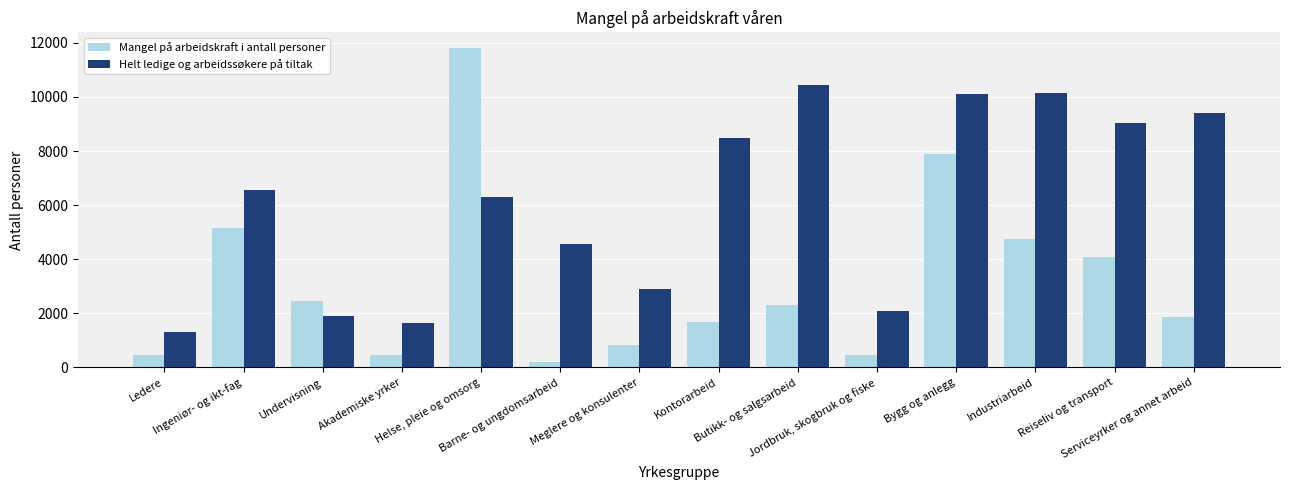

Reading left to right, transcribe all the data shown in this chart.

Mangel på arbeidskraft i antall personer: Ledere=450	Ingeniør- og ikt-fag=5150	Undervisning=2450	Akademiske yrker=450	Helse, pleie og omsorg=11800	Barne- og ungdomsarbeid=200	Meglere og konsulenter=850	Kontorarbeid=1700	Butikk- og salgsarbeid=2300	Jordbruk, skogbruk og fiske=450	Bygg og anlegg=7900	Industriarbeid=4750	Reiseliv og transport=4100	Serviceyrker og annet arbeid=1850
Helt ledige og arbeidssøkere på tiltak: Ledere=1300	Ingeniør- og ikt-fag=6550	Undervisning=1900	Akademiske yrker=1650	Helse, pleie og omsorg=6300	Barne- og ungdomsarbeid=4550	Meglere og konsulenter=2900	Kontorarbeid=8500	Butikk- og salgsarbeid=10450	Jordbruk, skogbruk og fiske=2100	Bygg og anlegg=10100	Industriarbeid=10150	Reiseliv og transport=9050	Serviceyrker og annet arbeid=9400